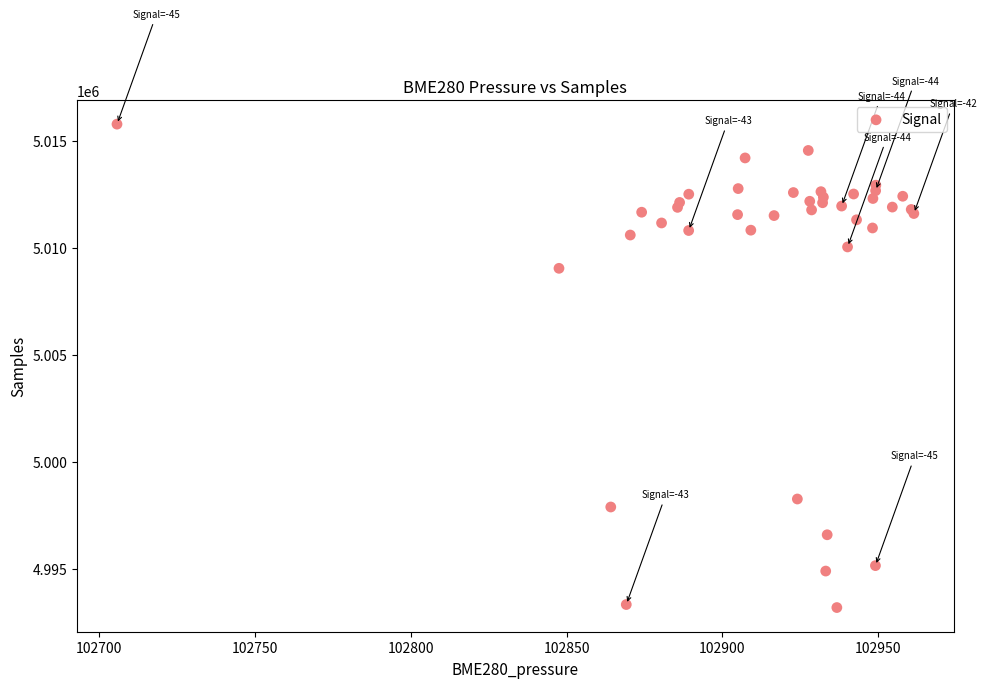

What Y value in the scatter plot is closest to 5004497?

5009054